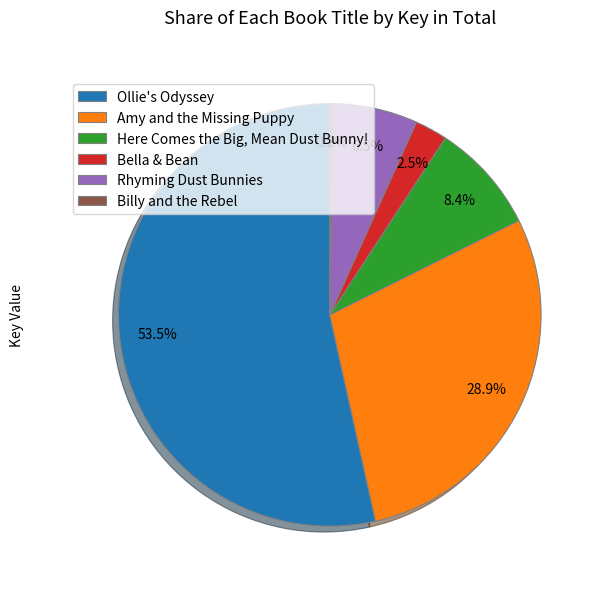

Is it true that Rhyming Dust Bunnies is 1% of the pie?

False